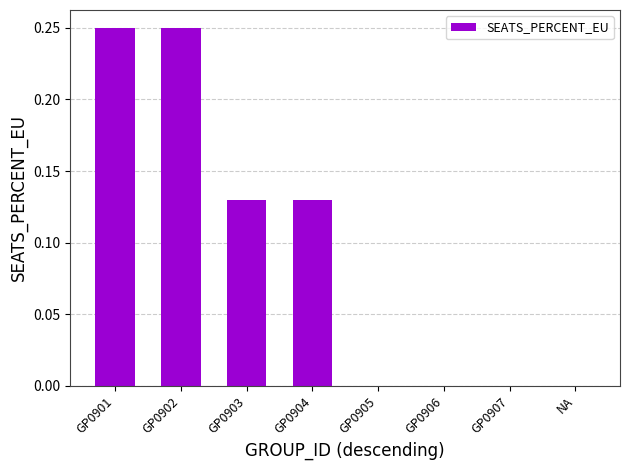

The chart shows a value of 0.0 at GP0905. True or false?

True